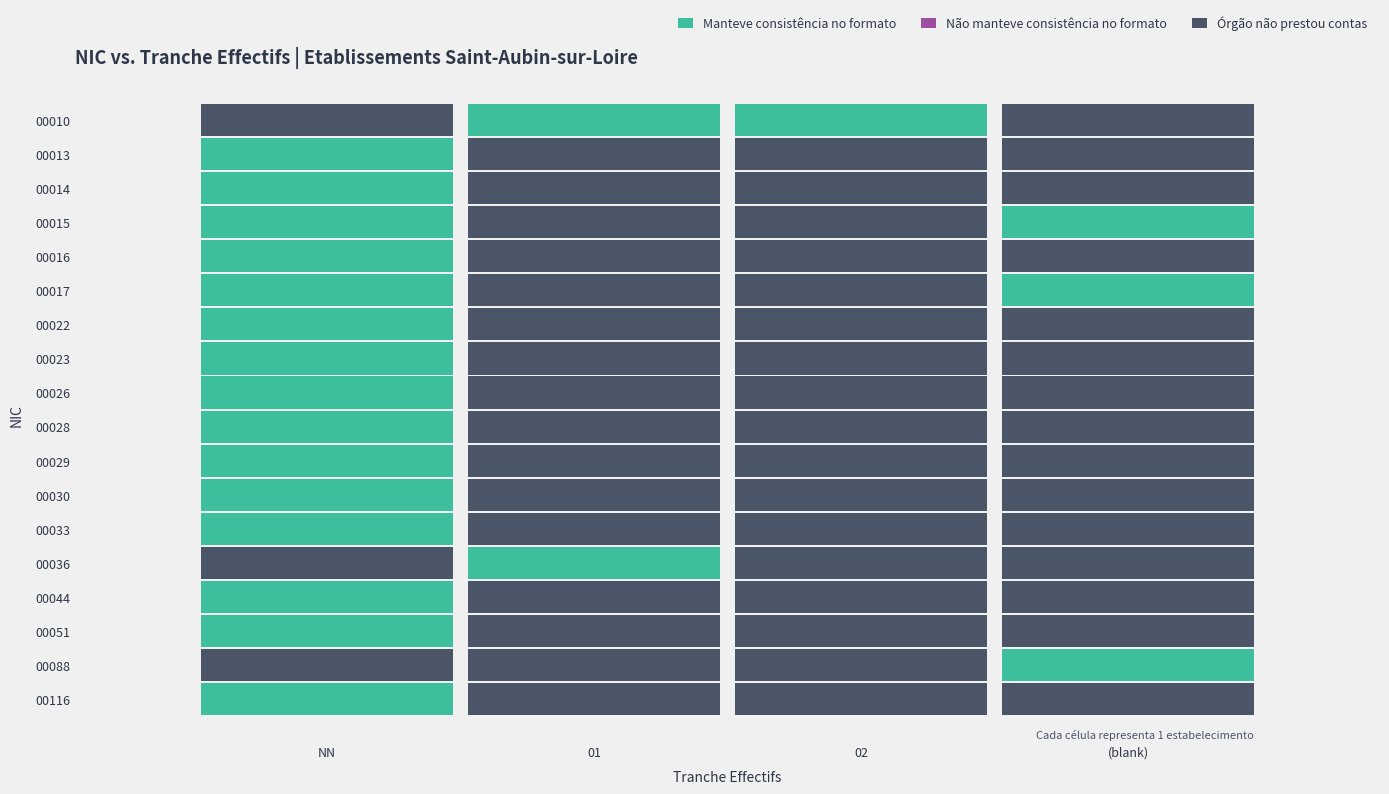

Rank the categories by 00028 value from lowest to highest.

01, 02, , NN